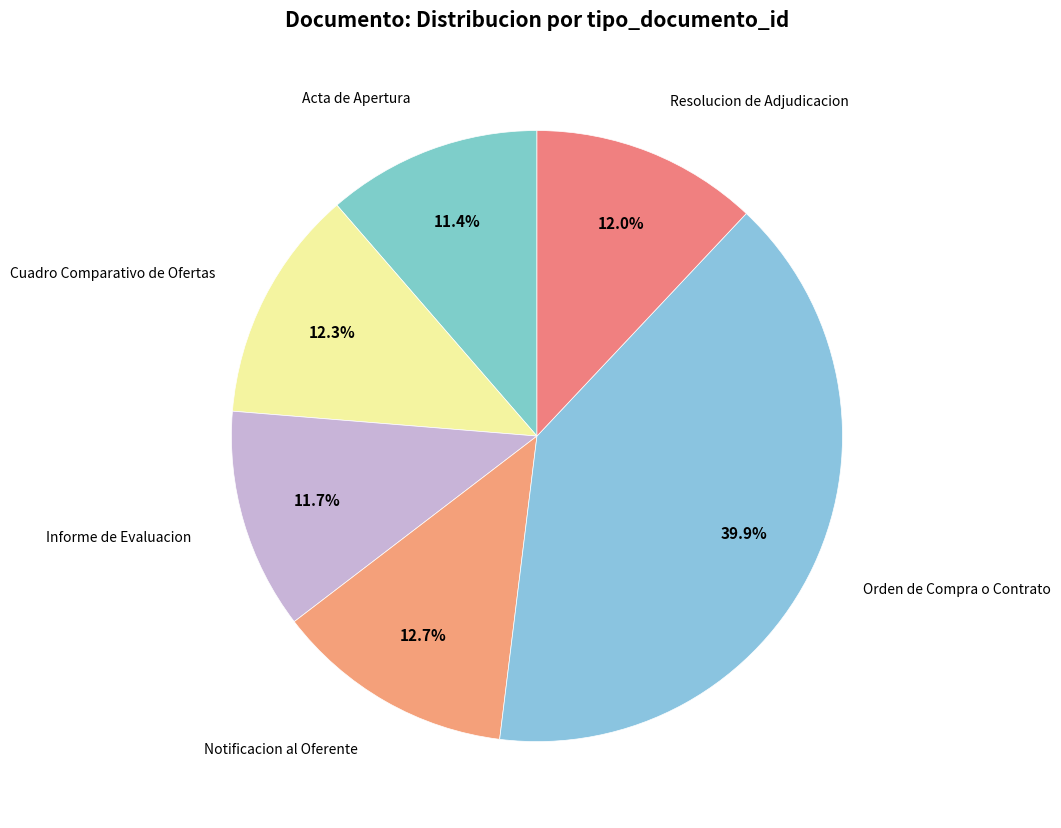

How many segments does this pie chart have?

6